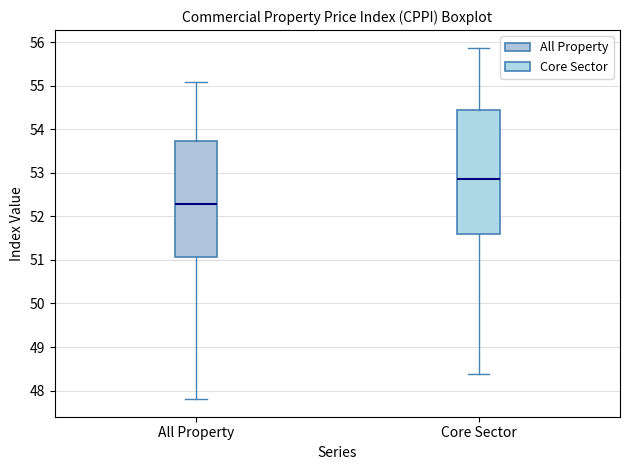

Reading left to right, transcribe this box plot: for each box, give where its median line is, the range the box spans, and where its two whiskers end, as read against the y-axis. The values are not printed on the chart, so give them approximately, as read against the axis.

All Property: median 52.3, box 51.1 to 53.7, whiskers 47.8 to 55.1
Core Sector: median 52.9, box 51.6 to 54.4, whiskers 48.4 to 55.9